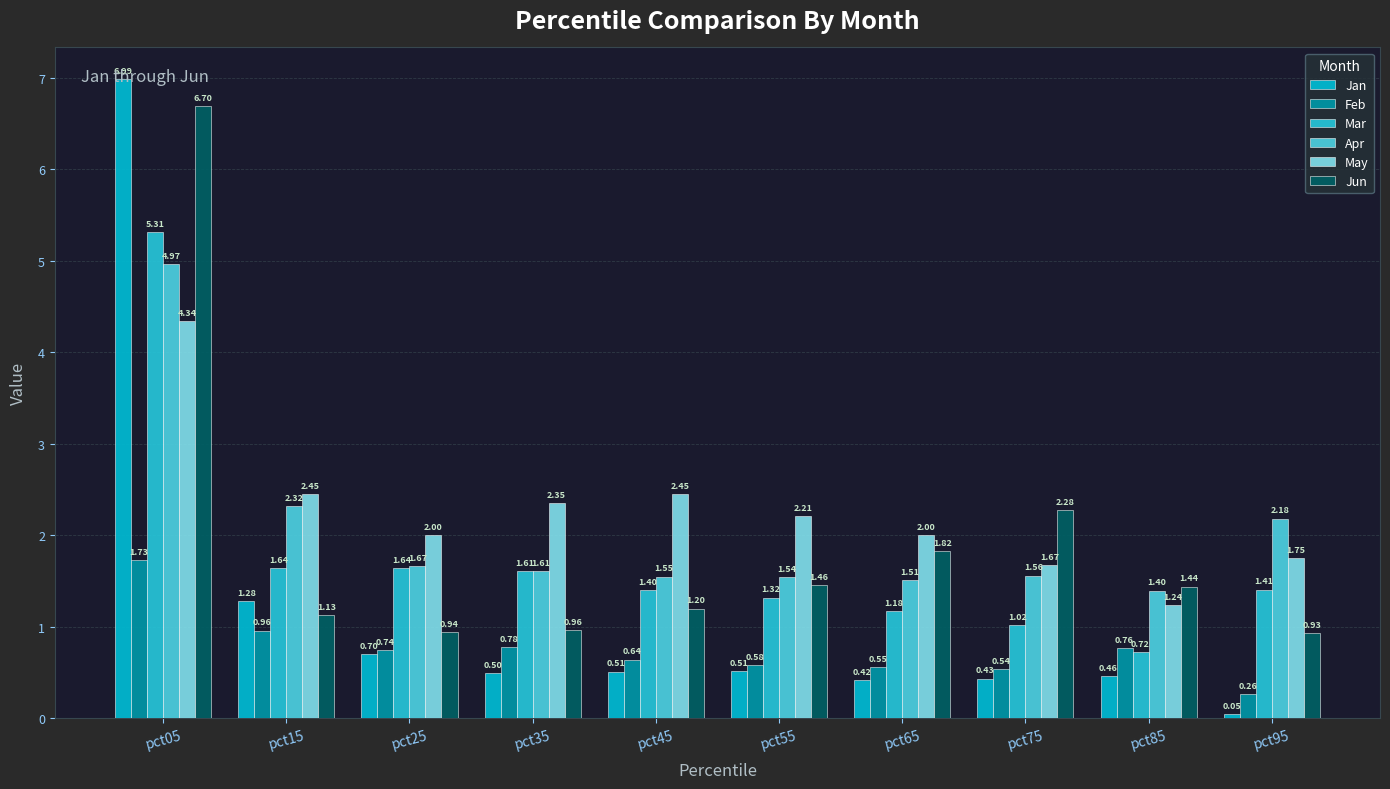

At which label is Mar closest to 3?

pct25